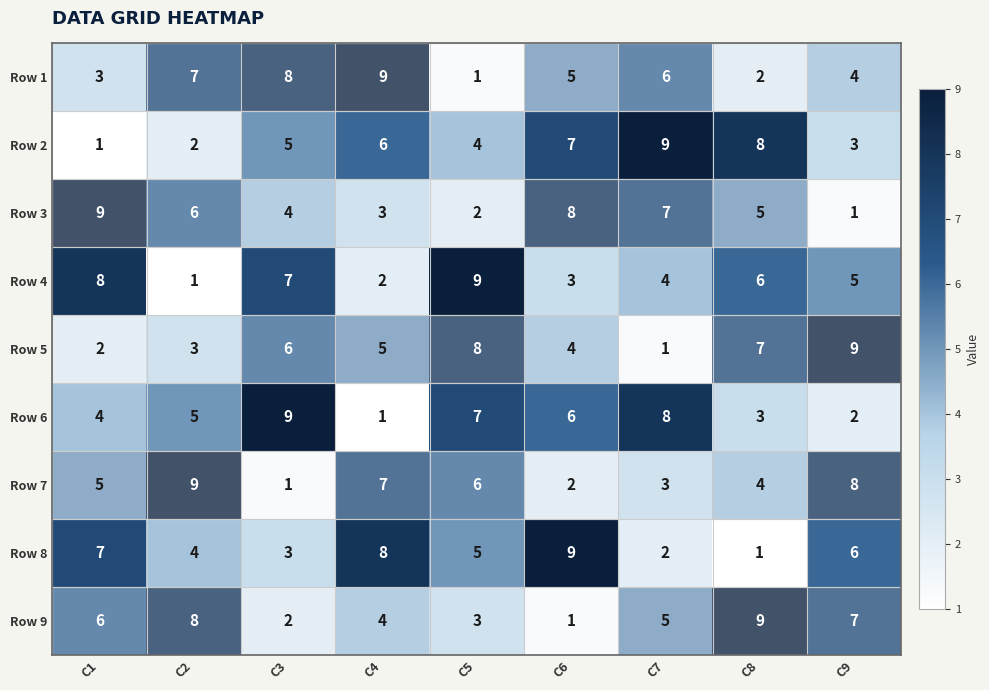

How many categories are shown in the chart?

9